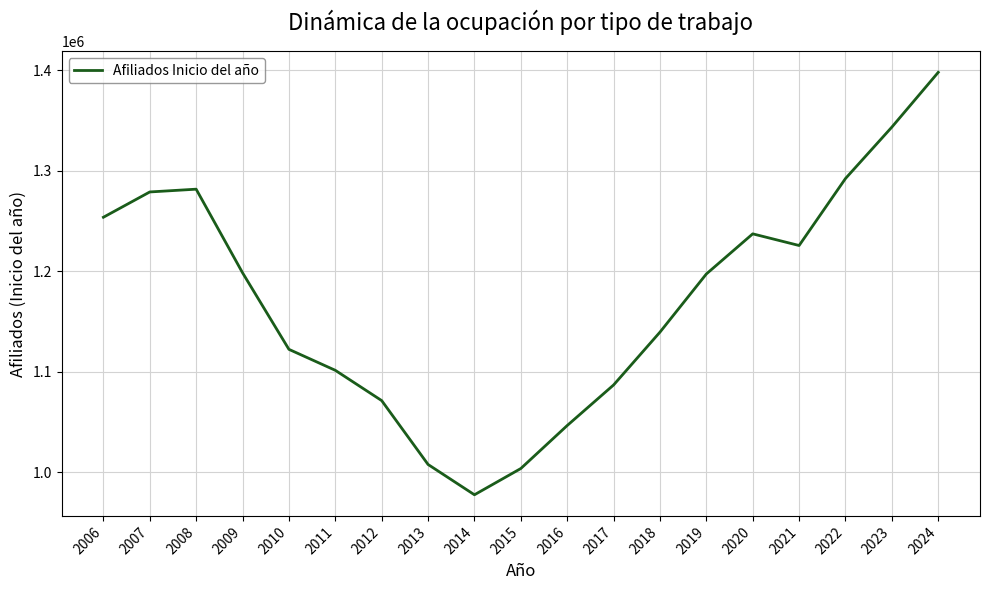

What is the smallest value displayed?

977717